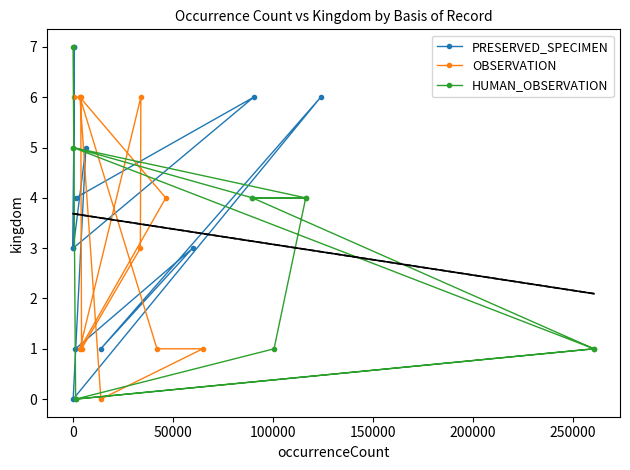

What is the maximum value for PRESERVED_SPECIMEN?

7